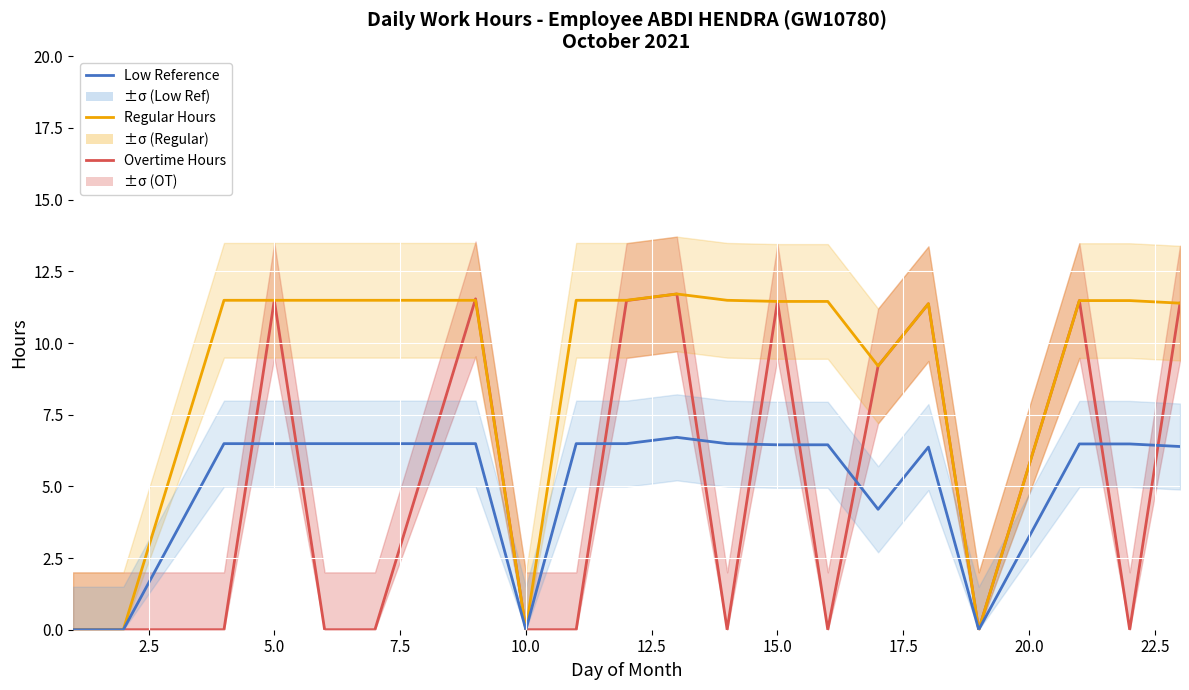

True or false: Low Reference and Regular Hours cross at least once.

False